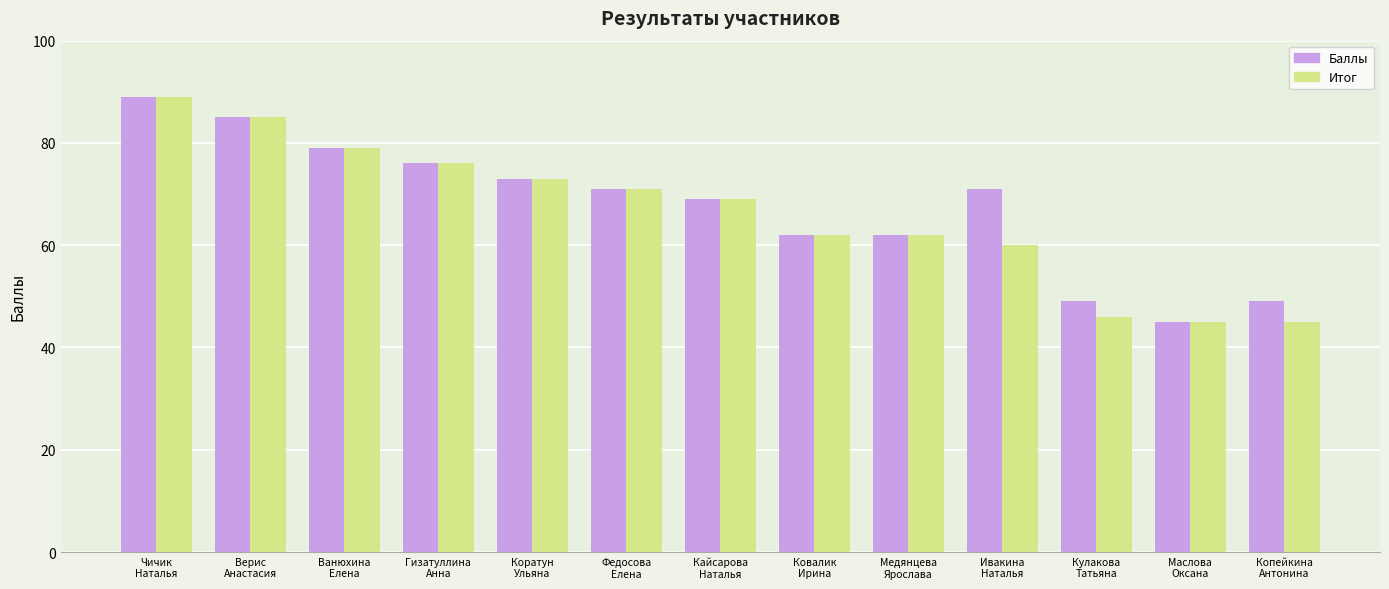

What position from the left is Медянцева
Ярослава?

9